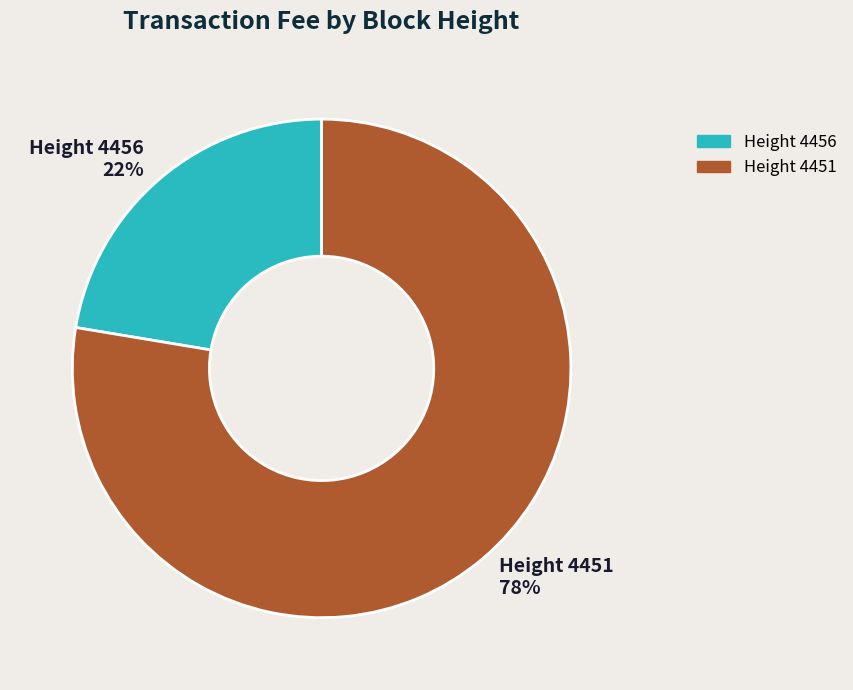

True or false: Height 4451 accounts for 87% of the total.

False